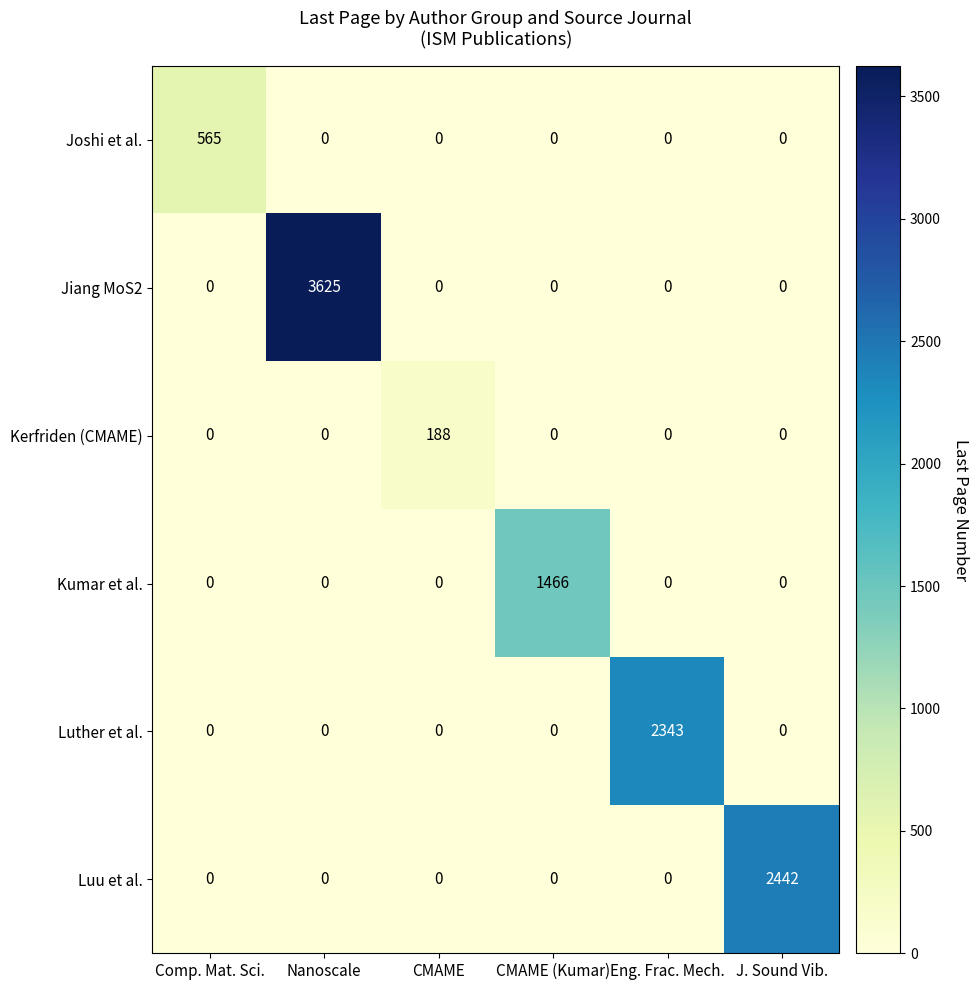

What is the average value of the Jiang MoS2 series?

604